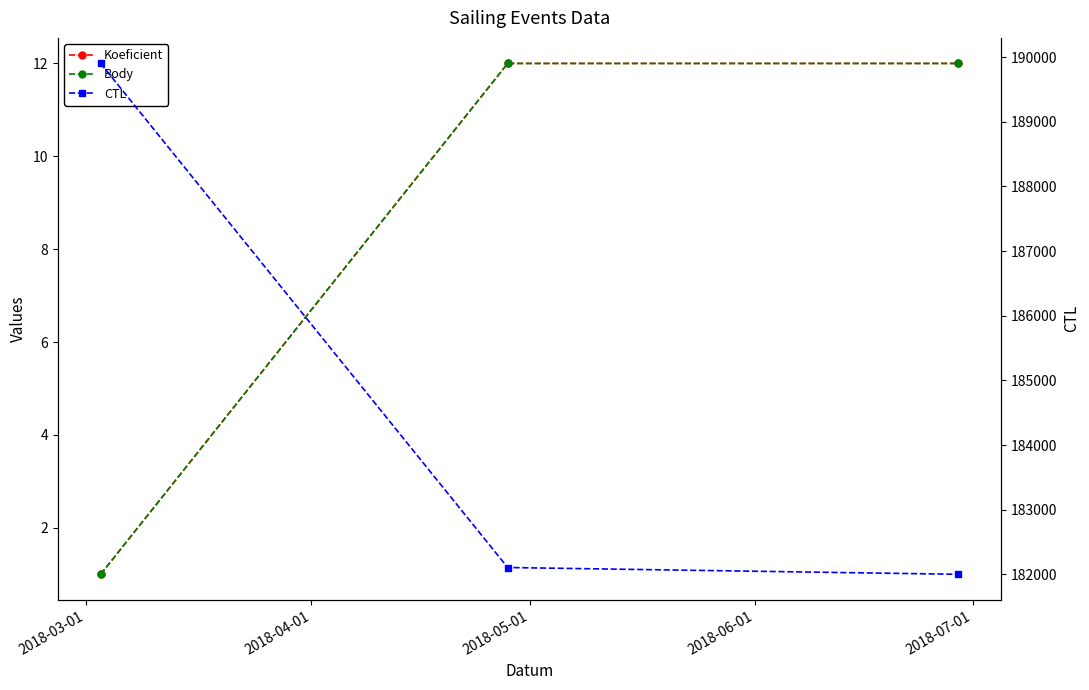

Which series has the largest total across all categories?

CTL